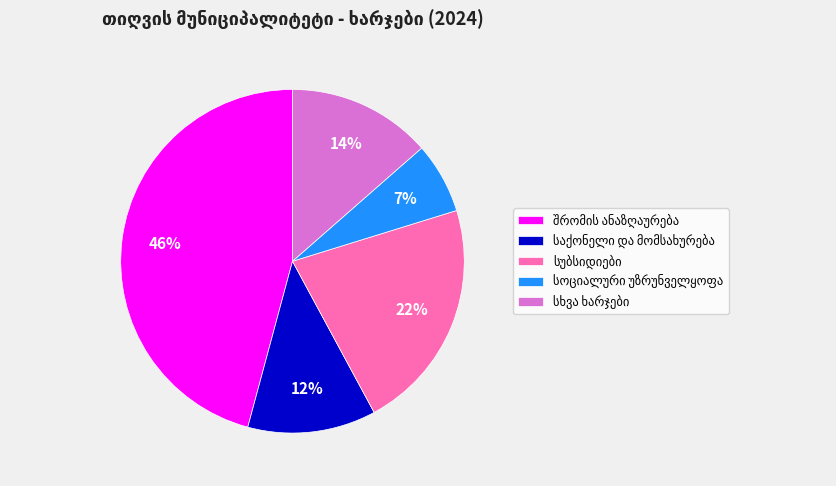

To the nearest percent, what is the average slice percentage?

20%